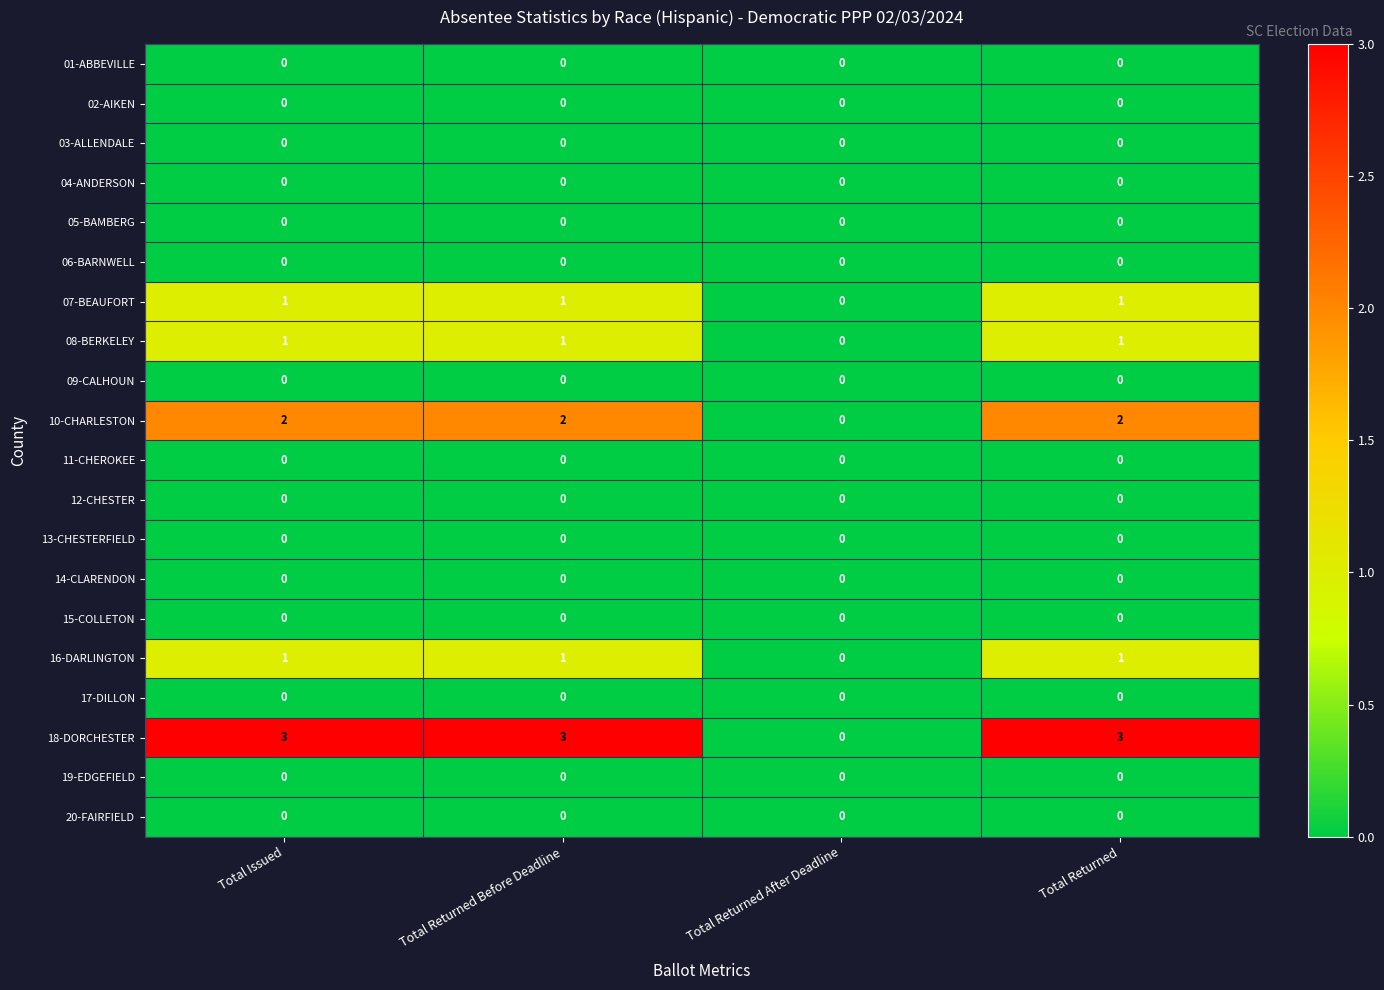

The value of 03-ALLENDALE at Total Returned is 0. True or false?

True